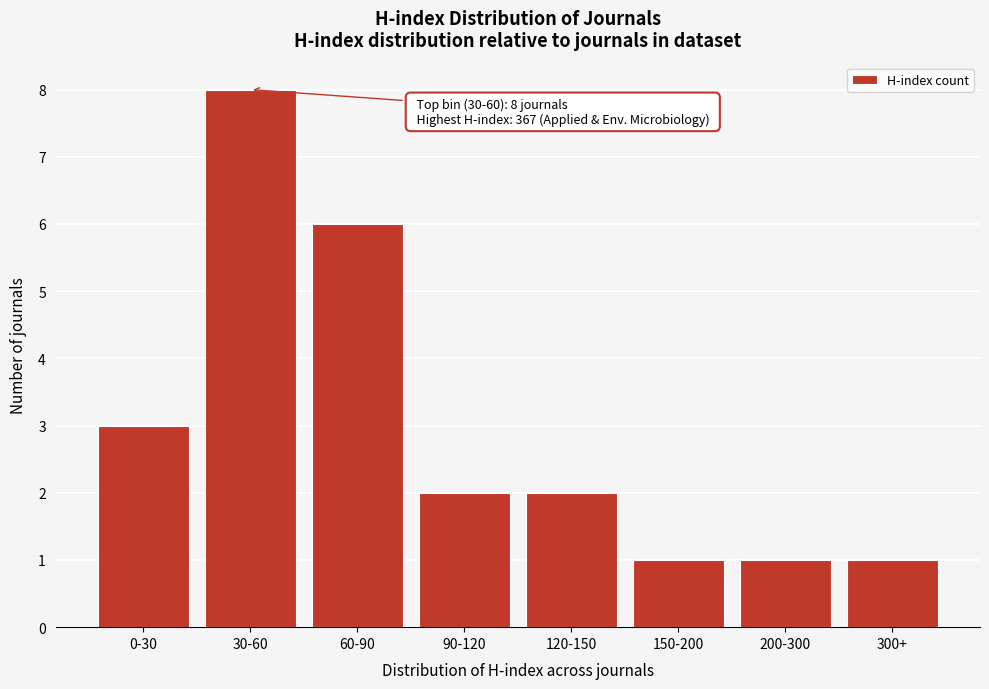

Reading right to left, what are all the values shown in this chart?

300+=1	200-300=1	150-200=1	120-150=2	90-120=2	60-90=6	30-60=8	0-30=3